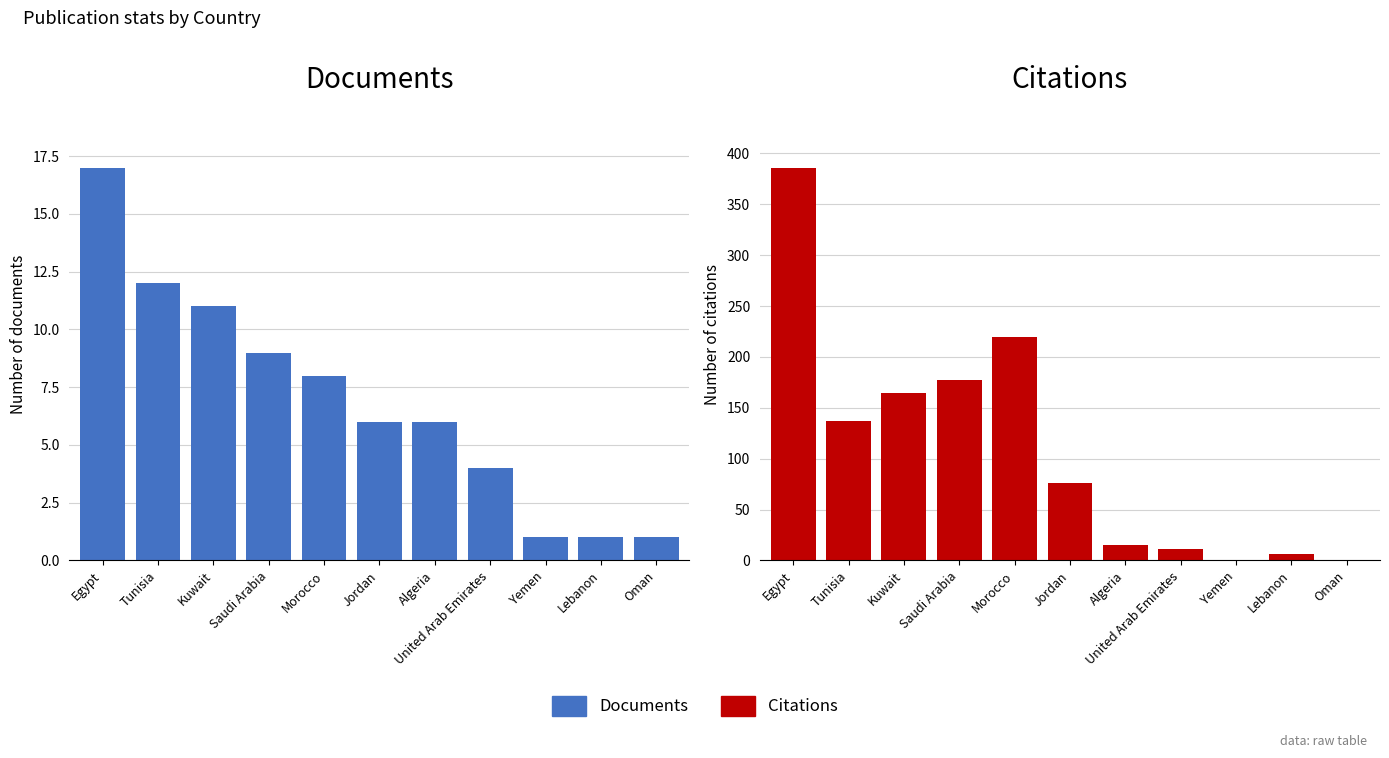

What position from the left is Yemen?

9